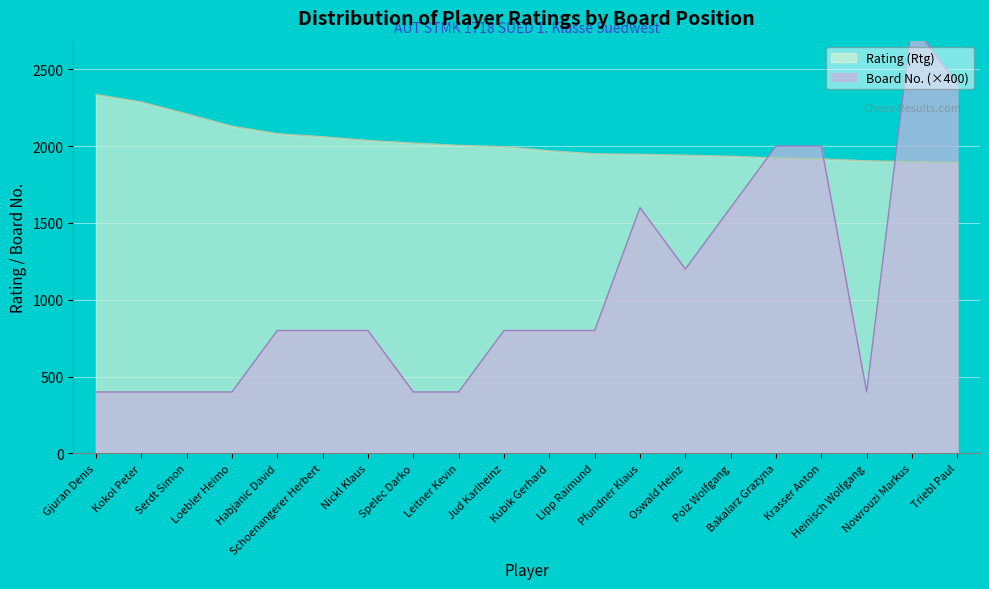

What is the difference between the second highest and second lowest values in the Rating (Rtg) series?

388